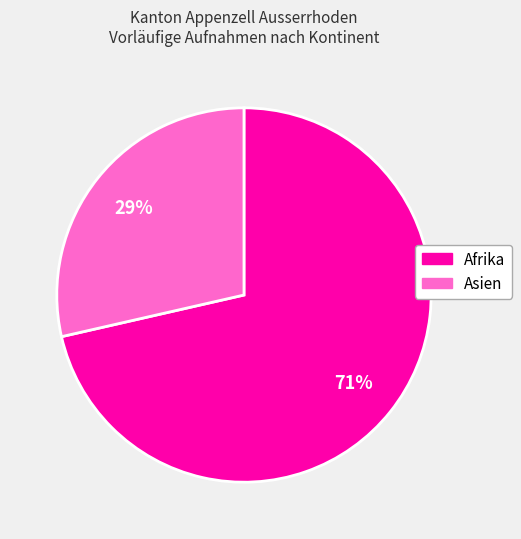

Is there a majority slice in this chart?

Yes